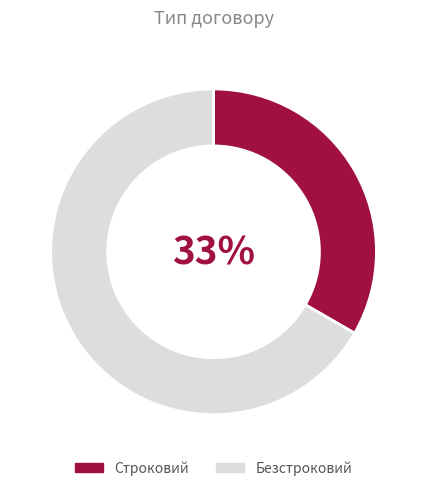

The Безстроковий slice represents 67% of the pie. True or false?

True